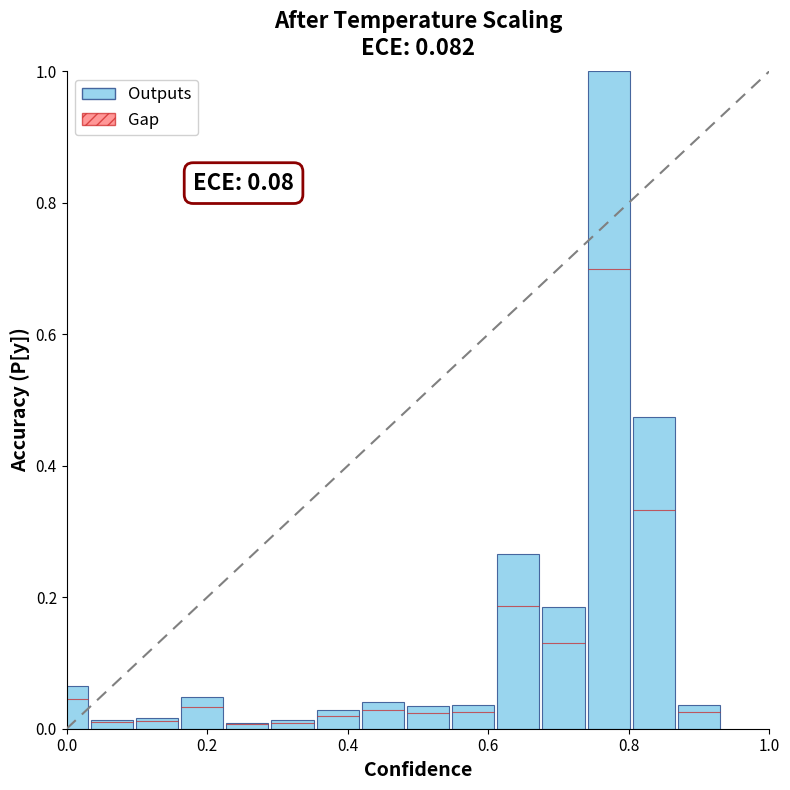

What is the maximum value shown in the chart?

1.0